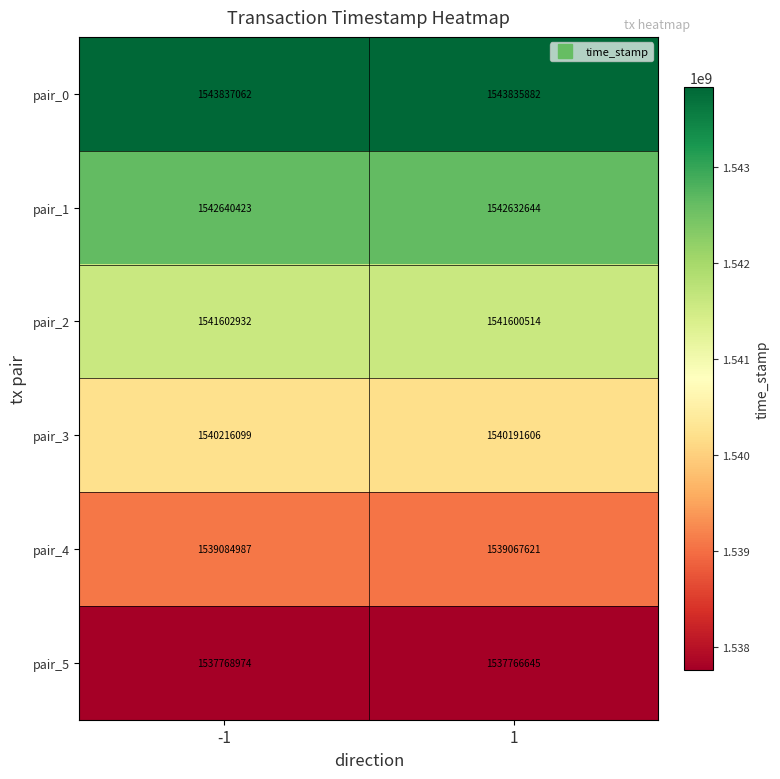

Rank the series by their maximum value, from highest to lowest.

pair_0, pair_1, pair_2, pair_3, pair_4, pair_5